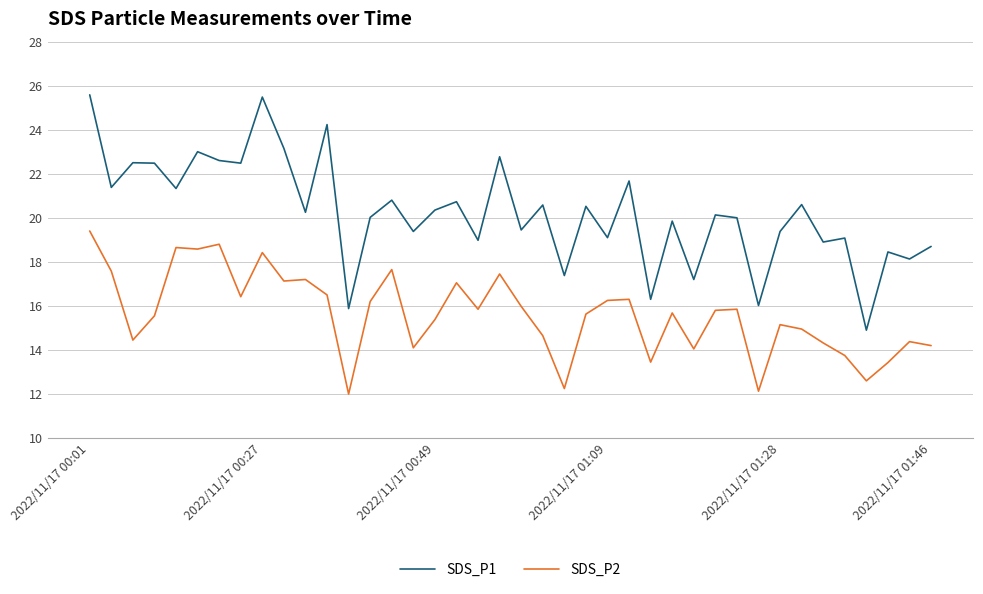

List the series in order of their overall mean, lowest first.

SDS_P2, SDS_P1